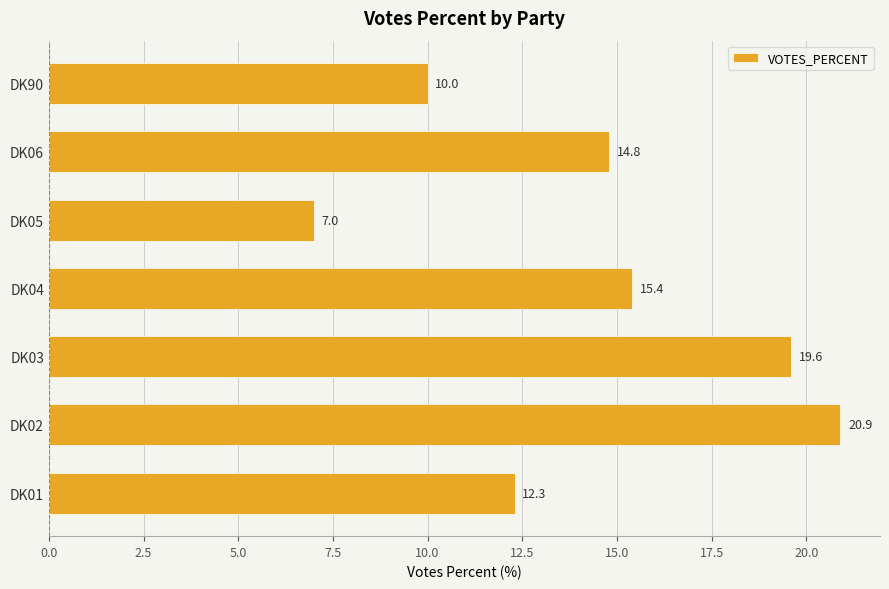

What is the ratio of the value at DK03 to the value at DK90?

2.0